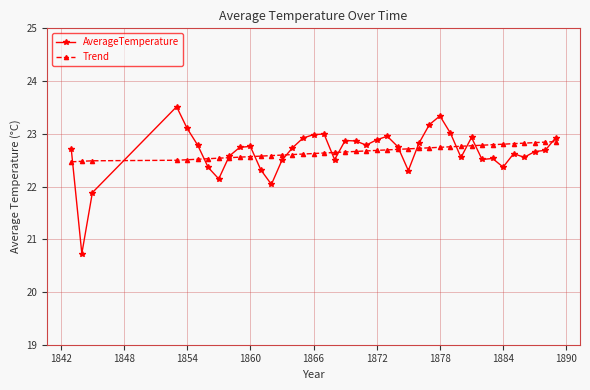

How many times do AverageTemperature and Trend cross each other?

14